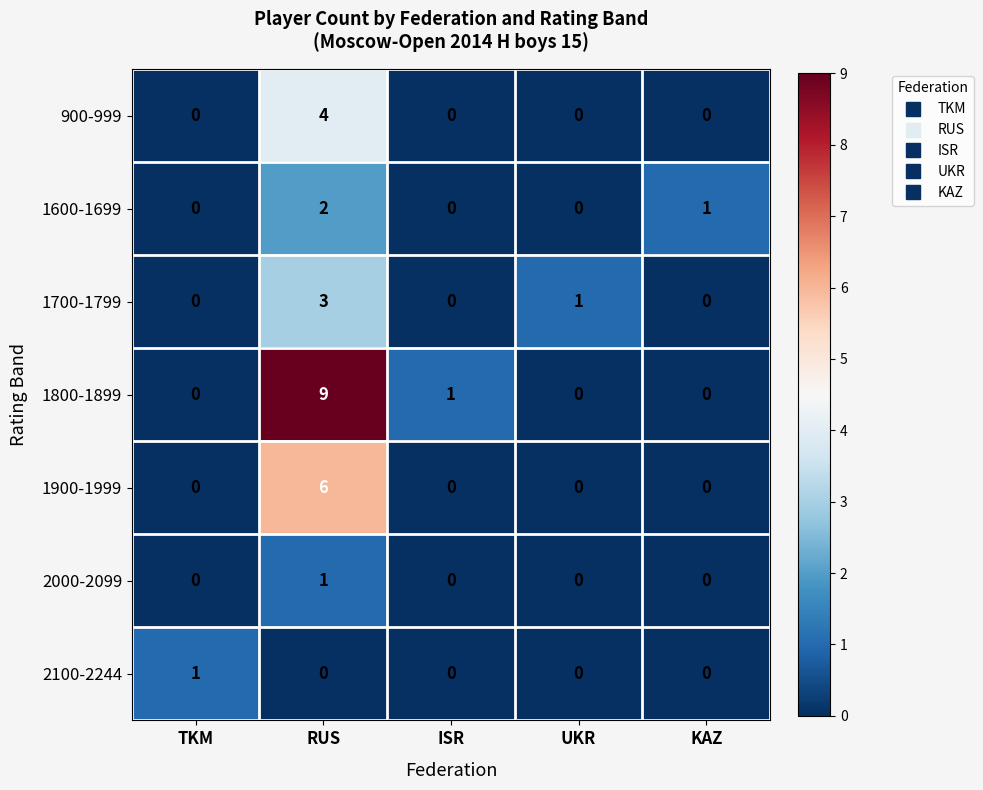

What is the difference between the highest and lowest values at RUS?

9